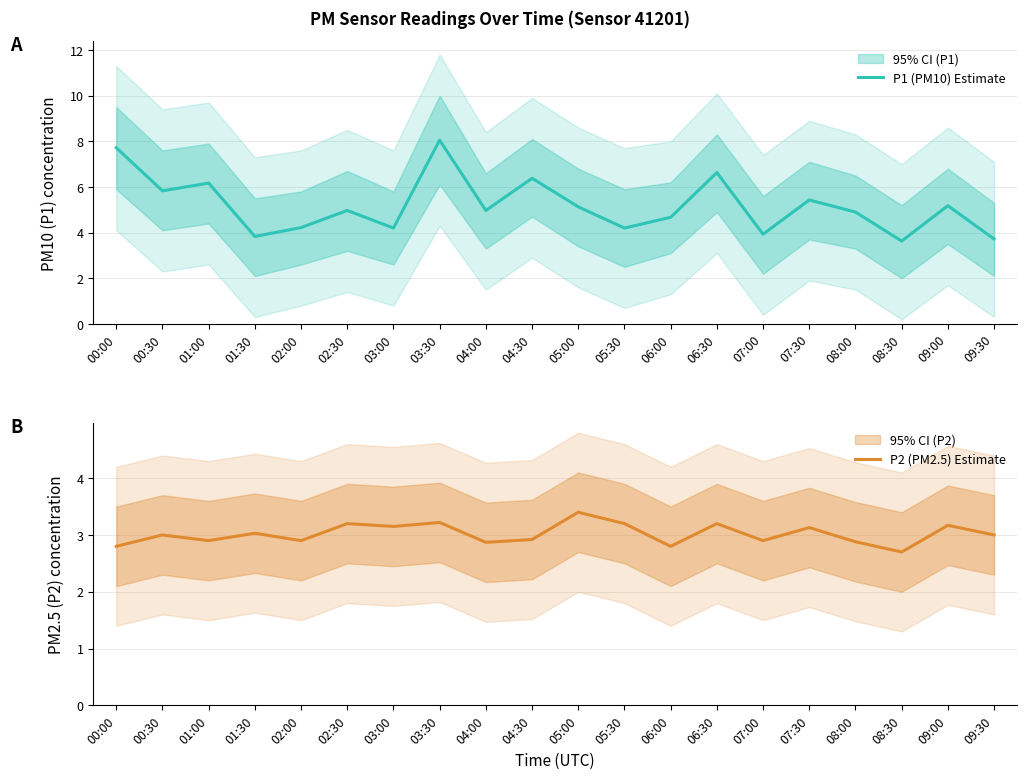

What is the difference between the highest and lowest values at 01:30?

0.8